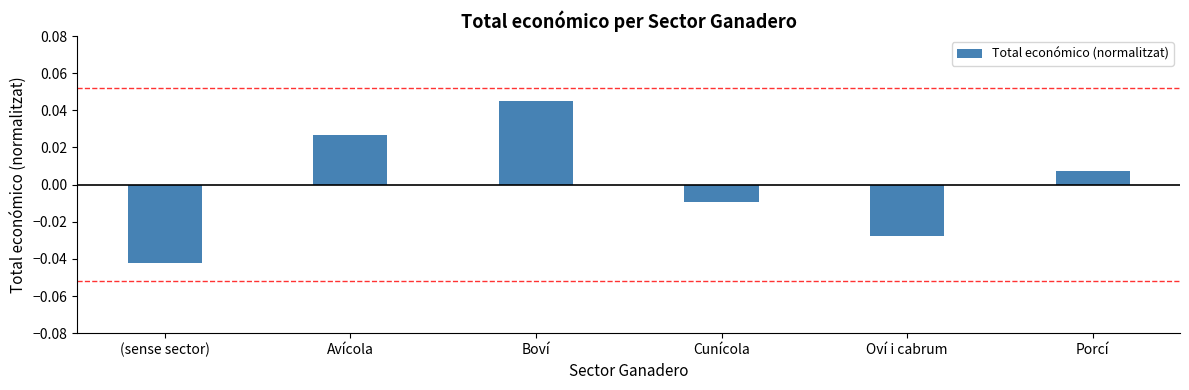

List the labels in order of value, smallest first.

(sense sector), Oví i cabrum, Cunícola, Porcí, Avícola, Boví